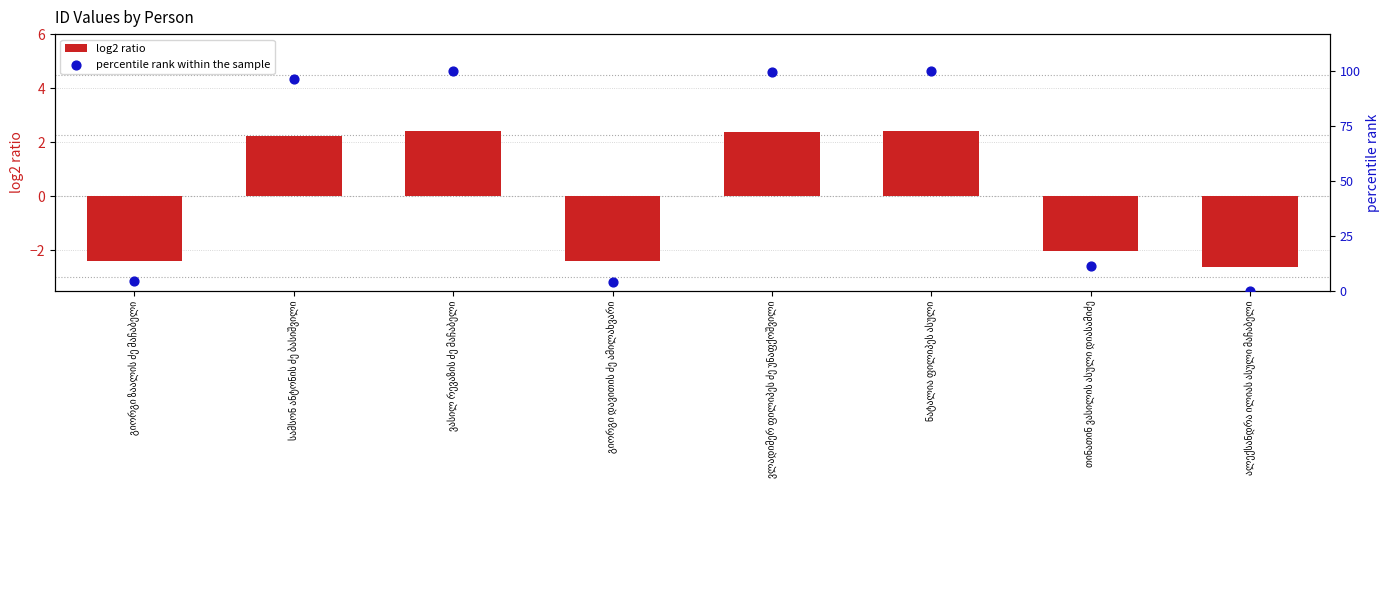

Which series has the largest total across all categories?

percentile rank within the sample